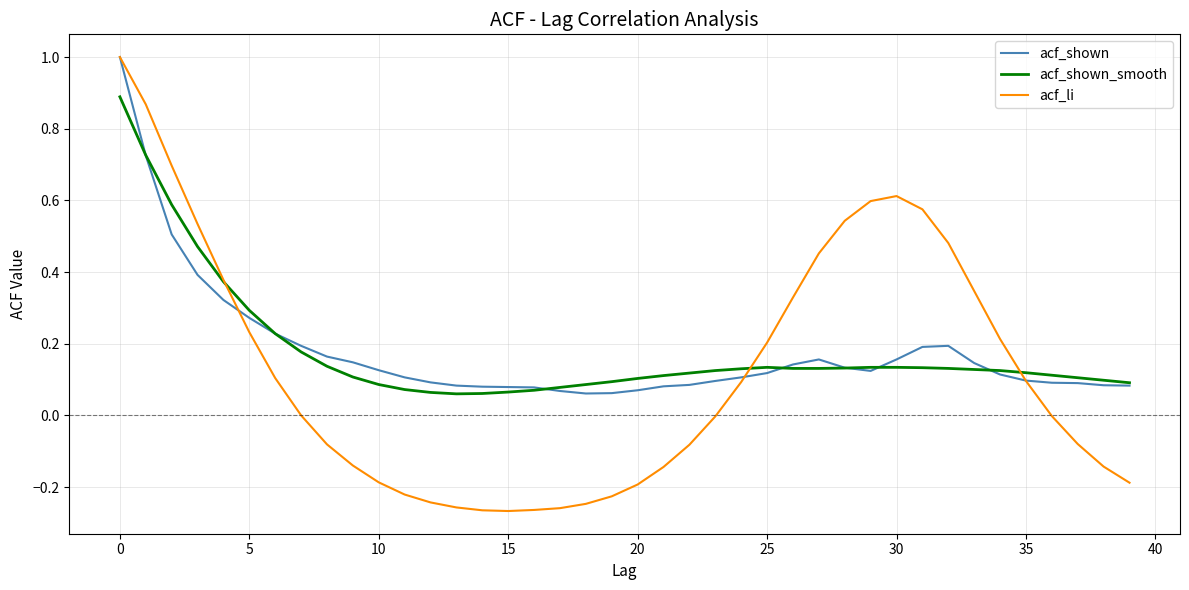

What is the greatest value displayed?

1.0